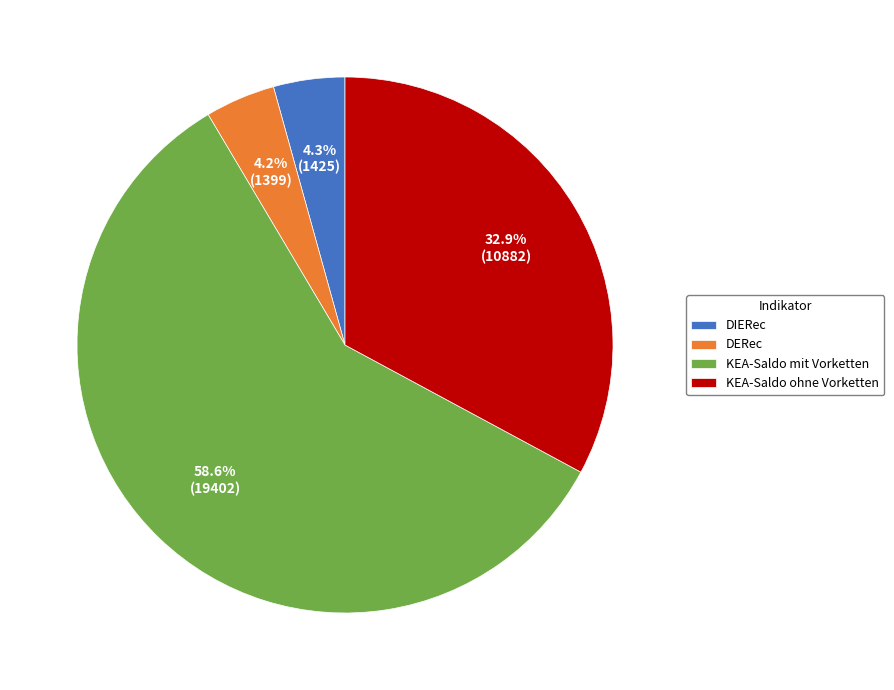

To the nearest percent, what percentage of the pie is KEA-Saldo mit Vorketten?

59%